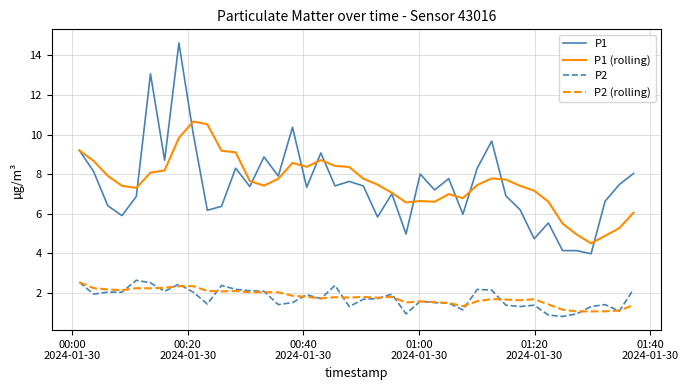

What is the greatest value displayed?

14.6